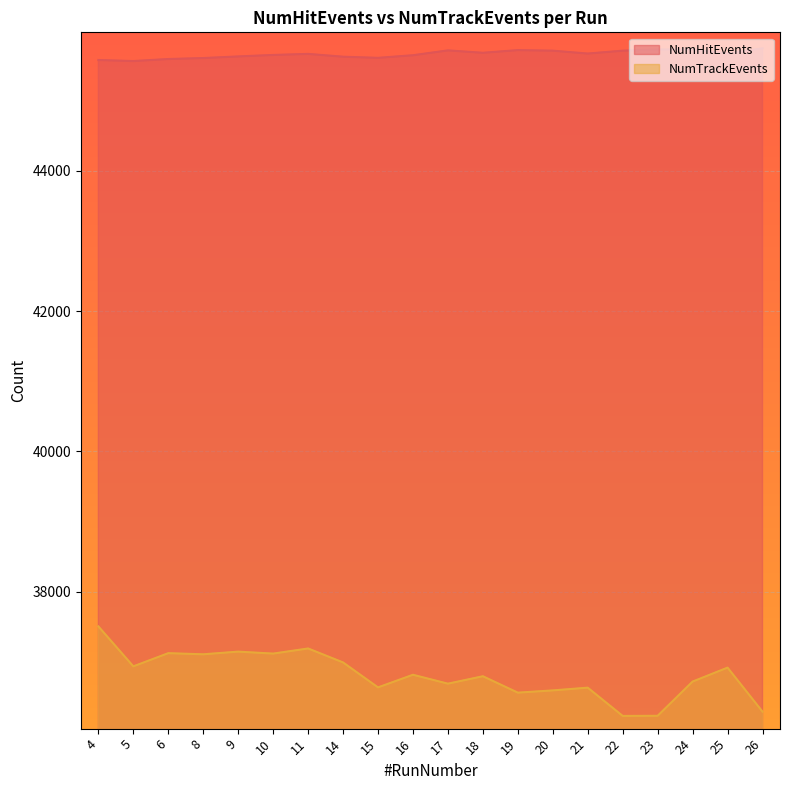

Between 8 and 9, which is larger?

9